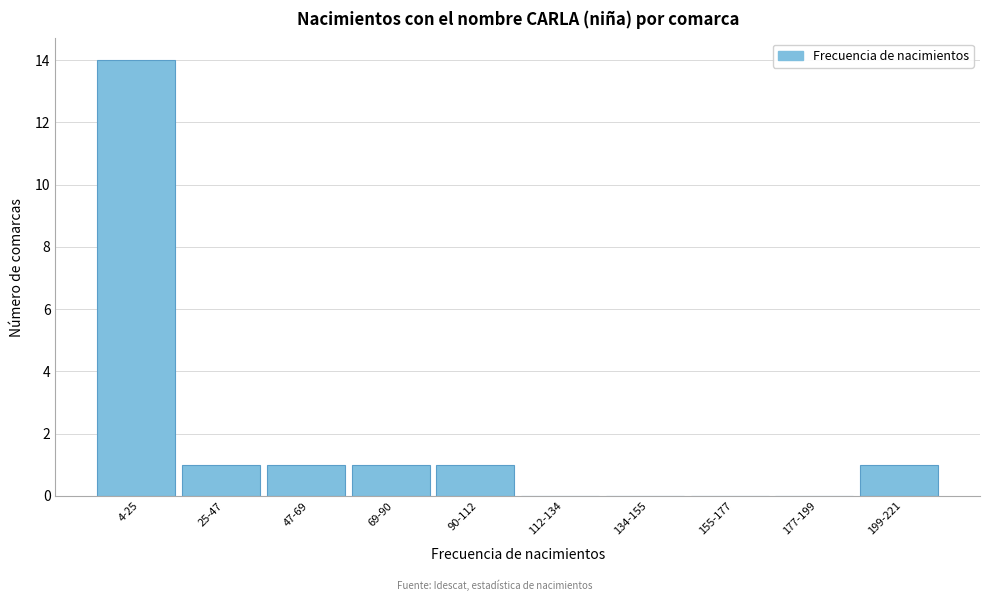

Reading left to right, extract all data points from this chart.

4-25=14	25-47=1	47-69=1	69-90=1	90-112=1	112-134=0	134-155=0	155-177=0	177-199=0	199-221=1